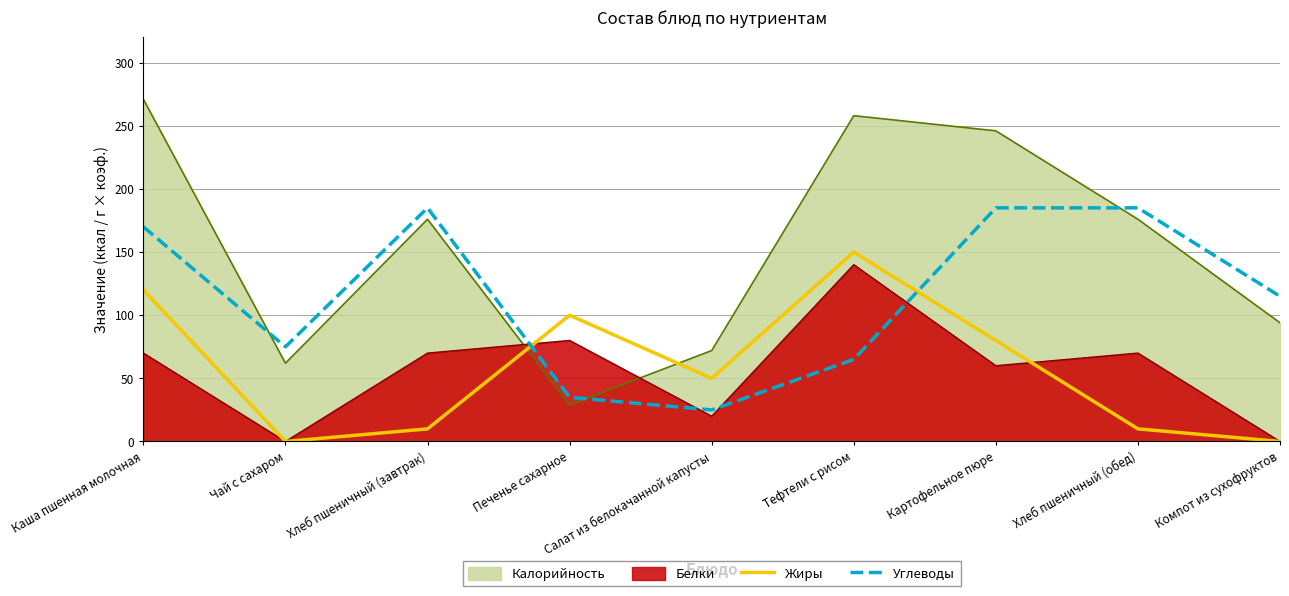

The Жиры series shows 12 at Салат из белокачанной капусты. True or false?

False